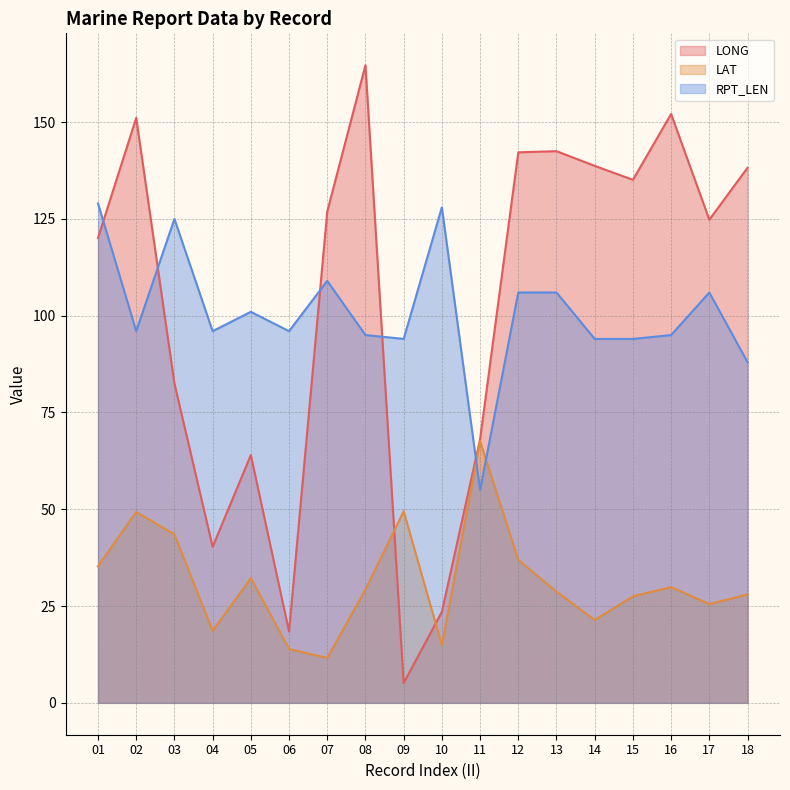

True or false: LAT has more than 2 points higher than both neighbors.

True